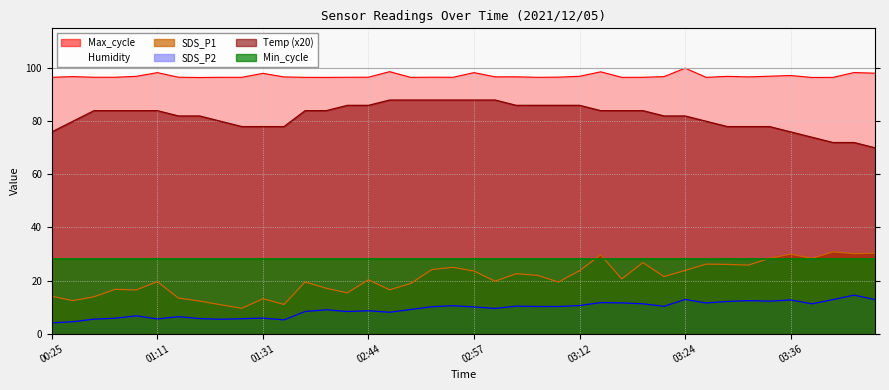

Where does the SDS_P1 series first go above 20?

02:44